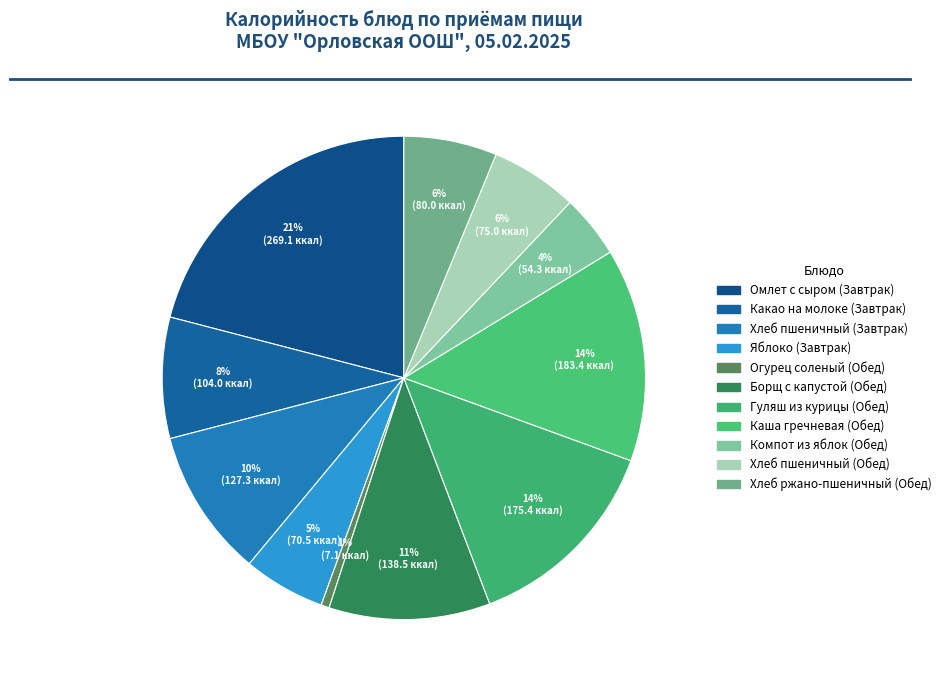

Count the number of slices in the pie.

11